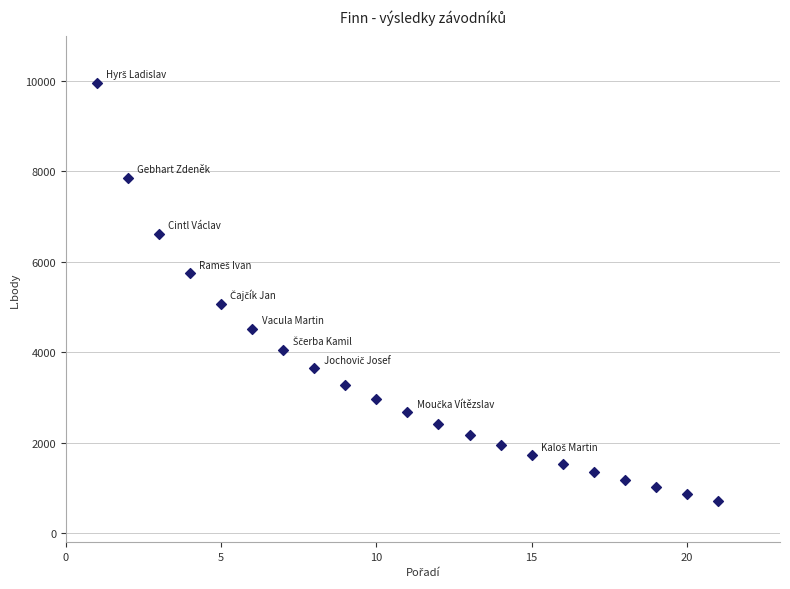

What is the range of X values (max minus min)?

20